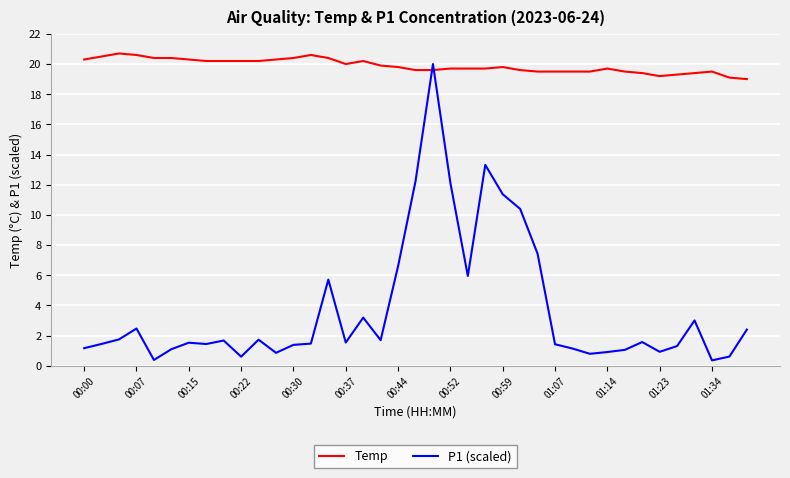

How many distinct data groups are displayed?

2